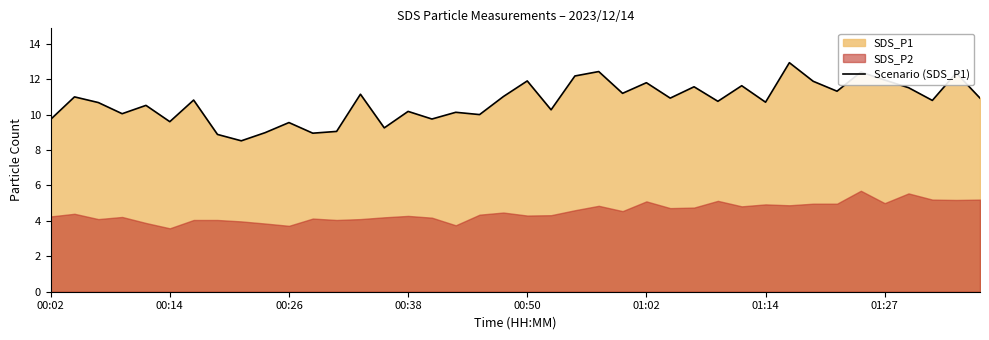

What is the highest value of the Scenario (SDS_P1) series?

12.9